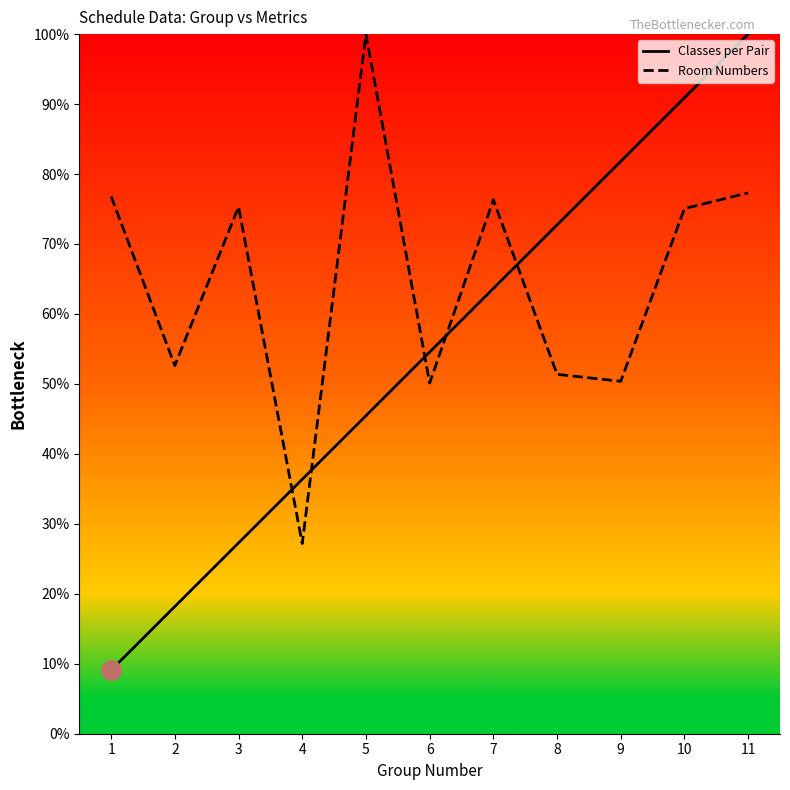

Which series has the widest spread of values?

Classes per Pair